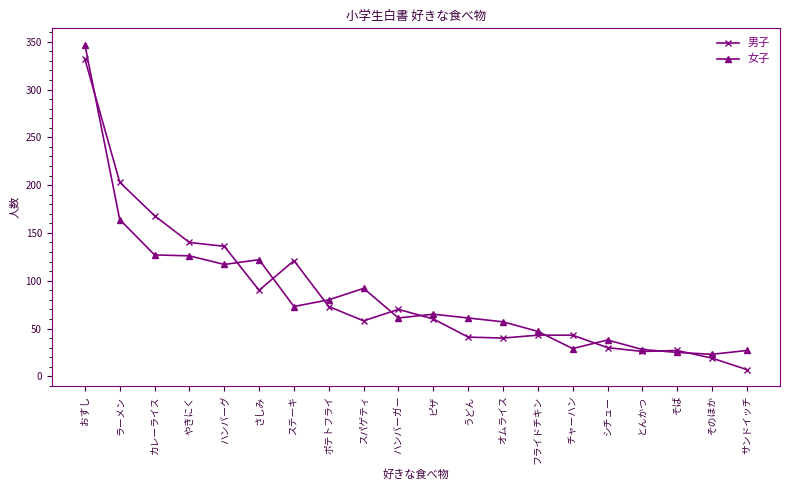

True or false: 男子 has a value of 440 at おすし.

False